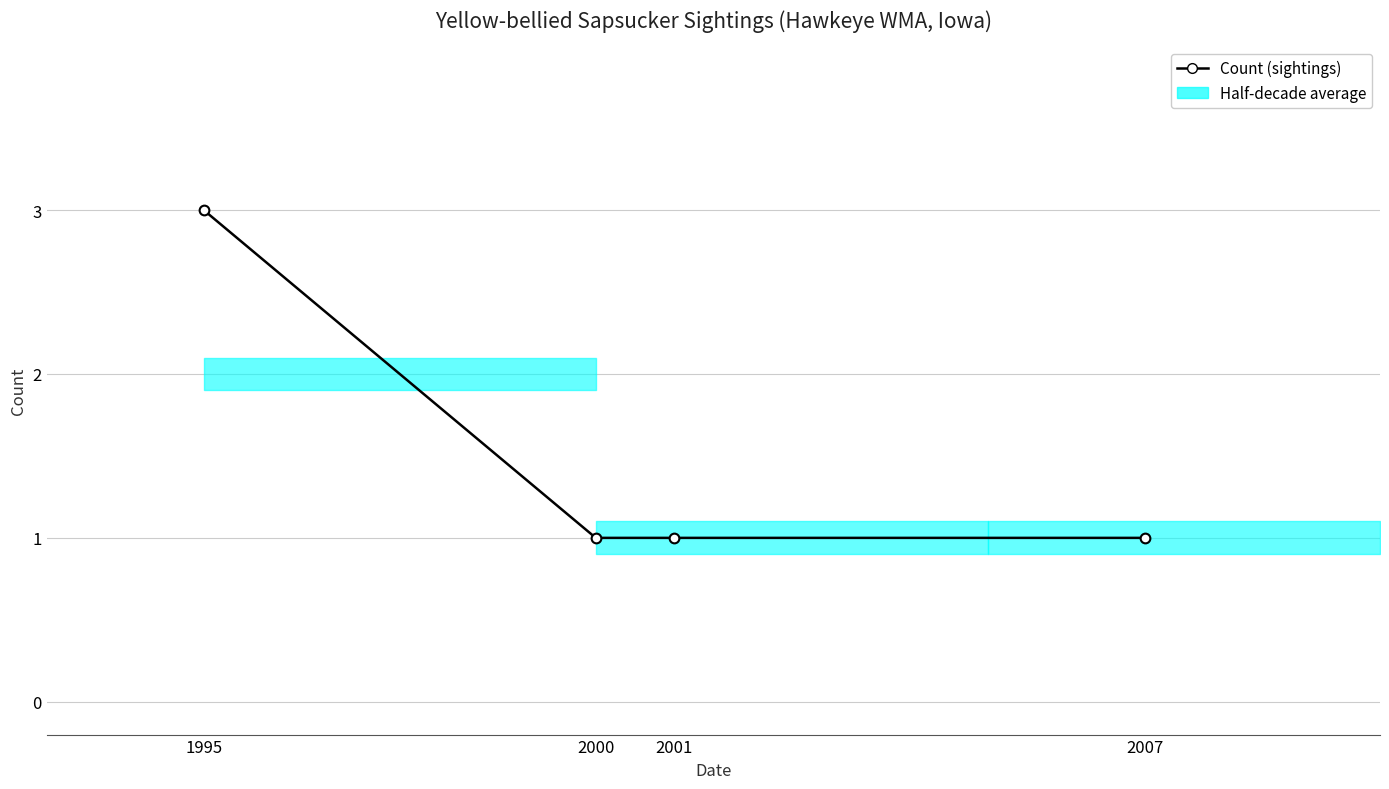

List the labels in order of value, largest first.

1995, 2000, 2001, 2007